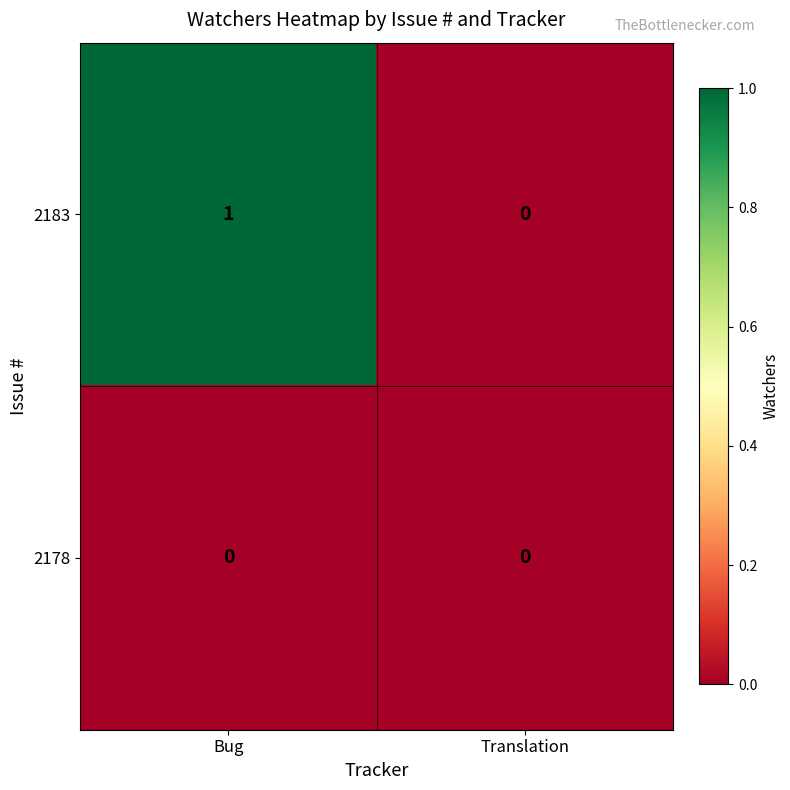

Between Bug and Translation, which series saw the biggest shift?

2183